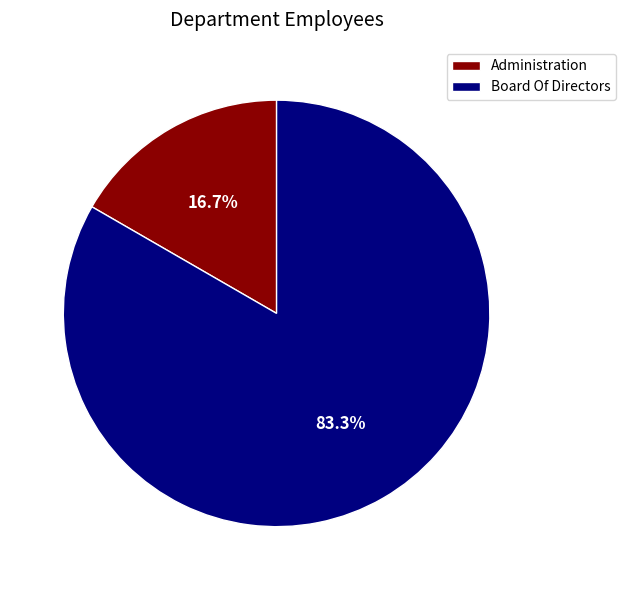

To the nearest percent, what percentage of the pie is Board Of Directors?

83%